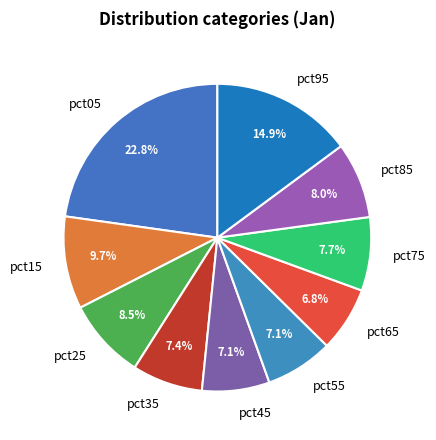

To the nearest percent, what percentage of the pie is pct55?

7%